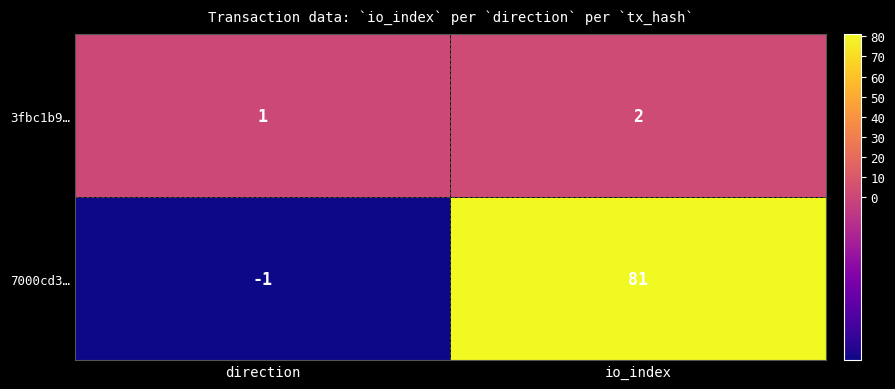

List the series in order of their overall mean, lowest first.

3fbc1b9…, 7000cd3…